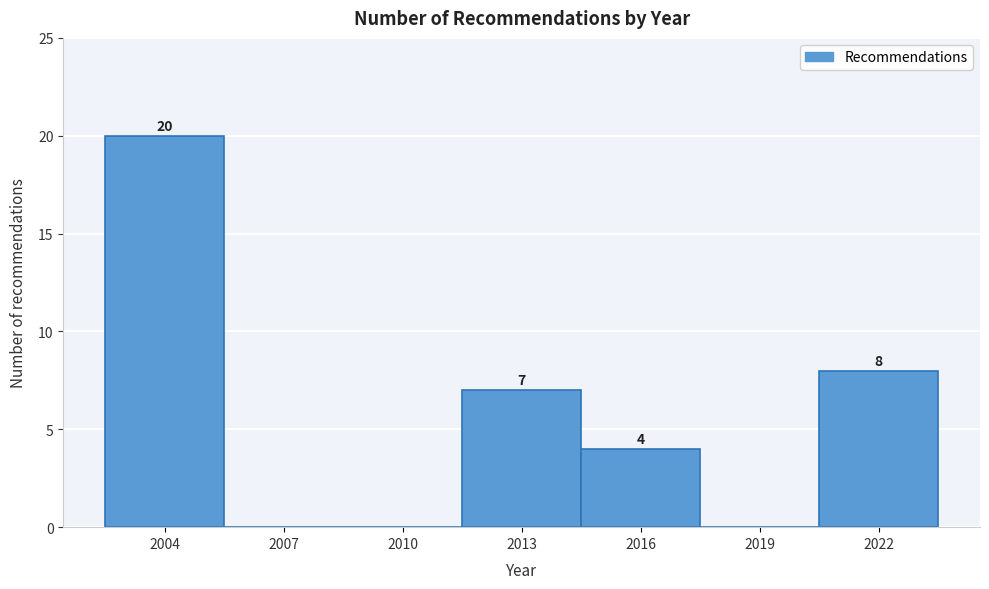

Reading left to right, what are all the values shown in this chart?

2004=20	2007=0	2010=0	2013=7	2016=4	2019=0	2022=8